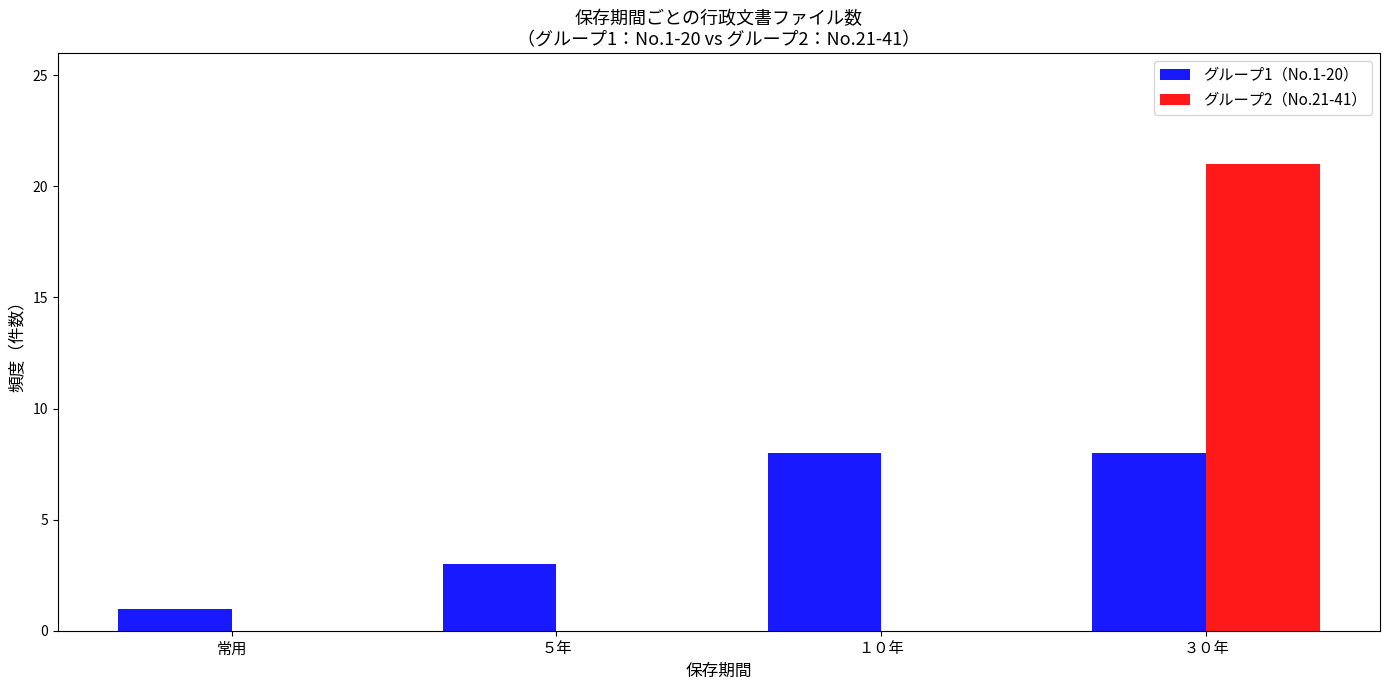

Reading left to right, extract all data points from this chart.

グループ1（No.1-20）: 常用=1	５年=3	１０年=8	３０年=8
グループ2（No.21-41）: 常用=0	５年=0	１０年=0	３０年=21